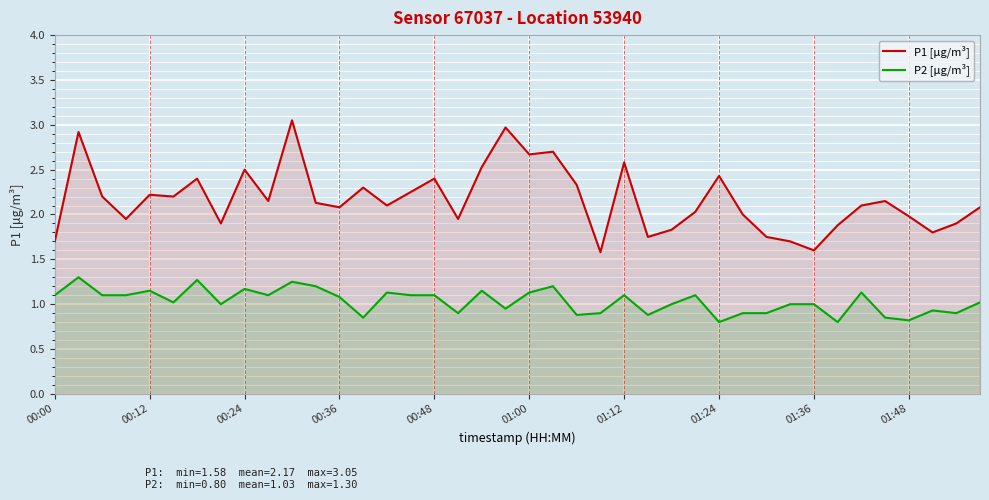

How many lines are shown in the chart?

2